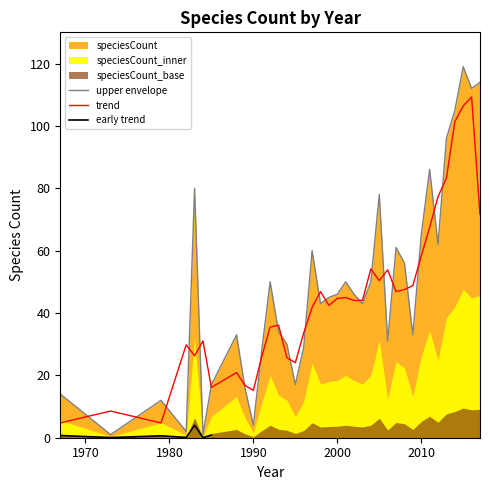

At which category does the data reach its first local valley?

1973